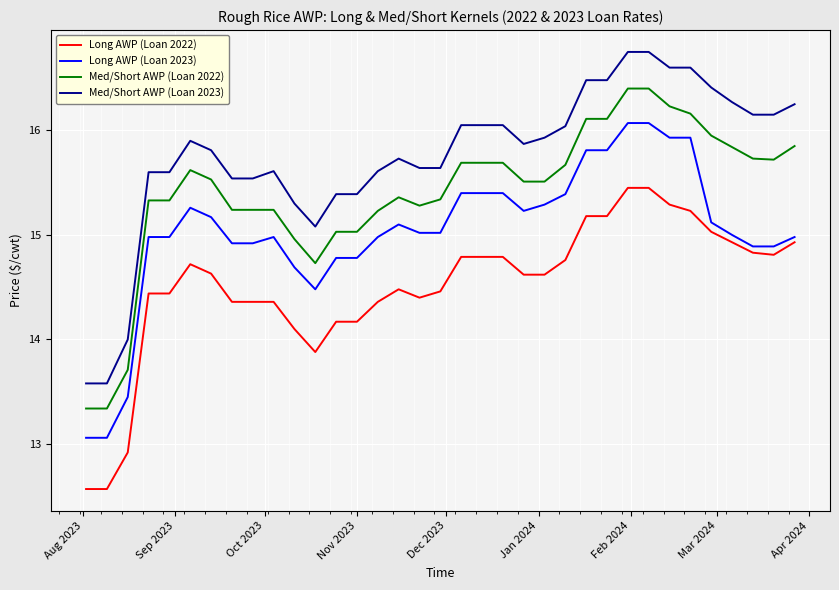

How many values in the Med/Short AWP (Loan 2022) series exceed 15?

30